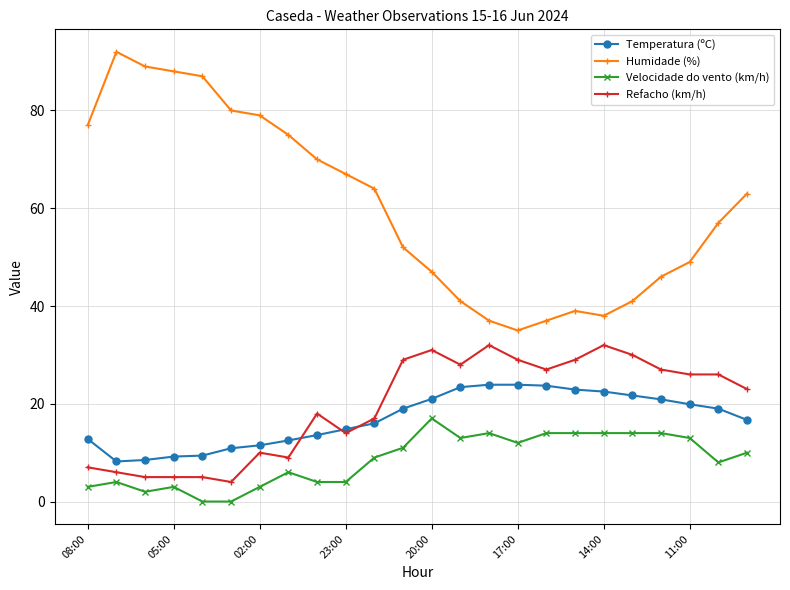

True or false: Refacho (km/h) and Humidade (%) cross at least once.

False